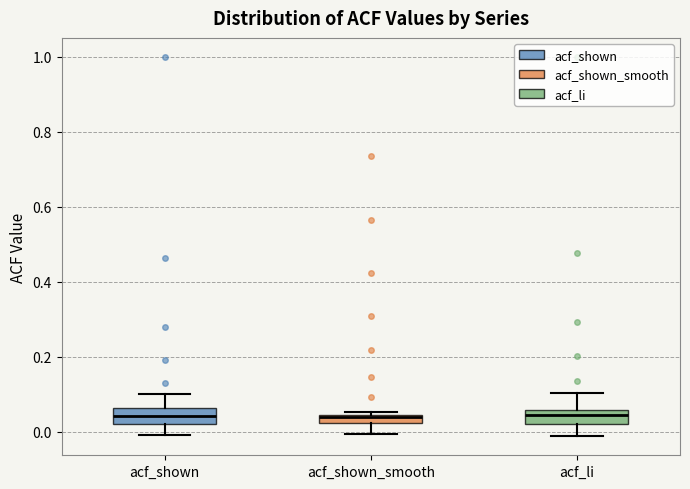

Where does the median line of the box for acf_li sit on the y-axis? The values are not printed on the chart, so give them approximately, as read against the axis.

0.04